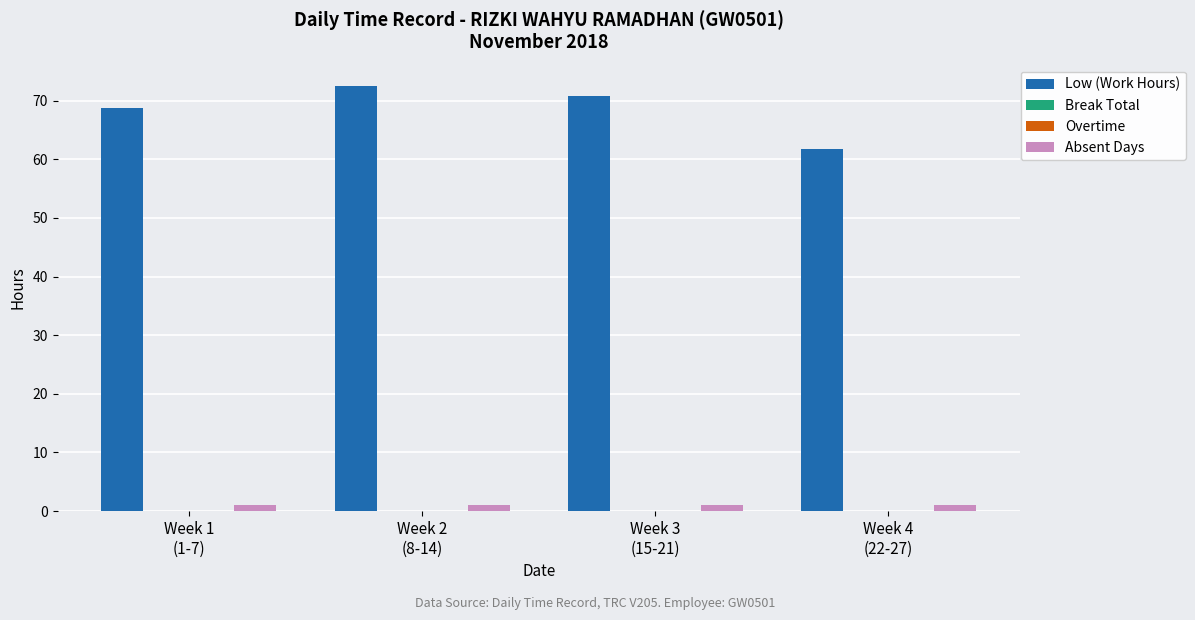

How many data points does each series have?

4